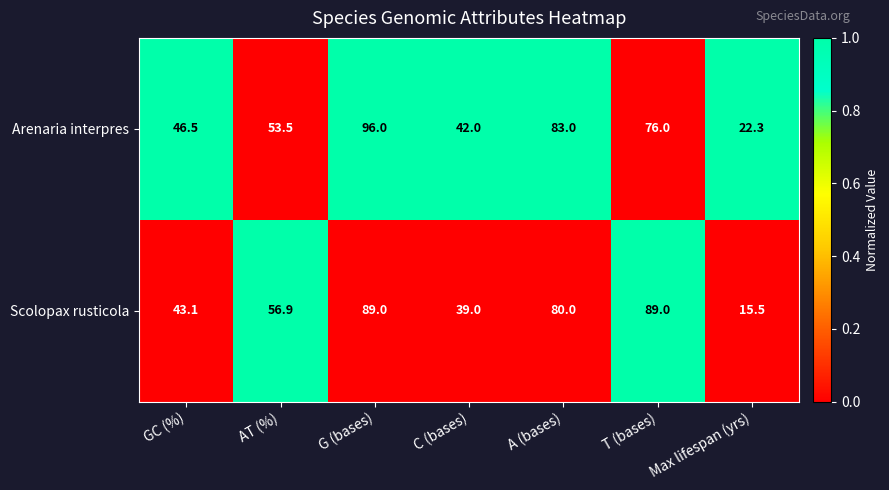

List the series in order of their overall mean, lowest first.

Scolopax rusticola, Arenaria interpres